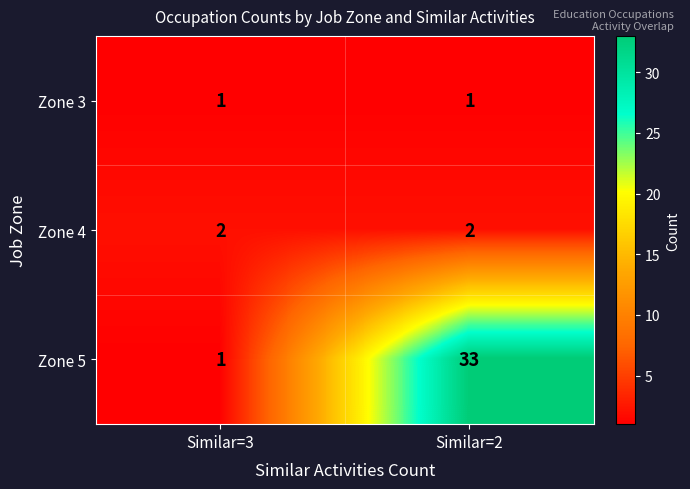

What is the difference between the highest and lowest values at Similar=2?

32